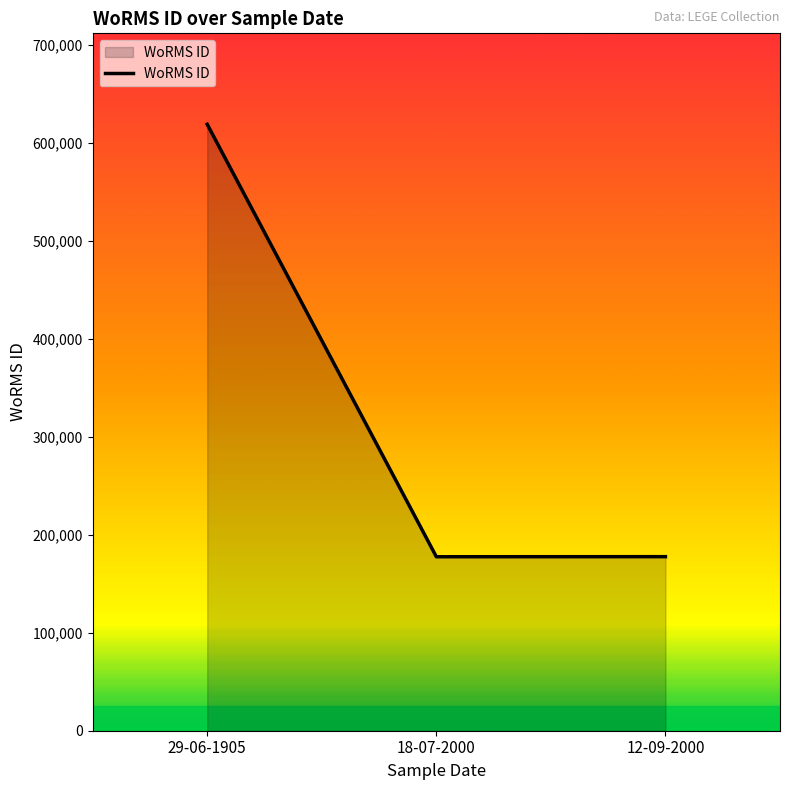

The value at 18-07-2000 is 177506. True or false?

True